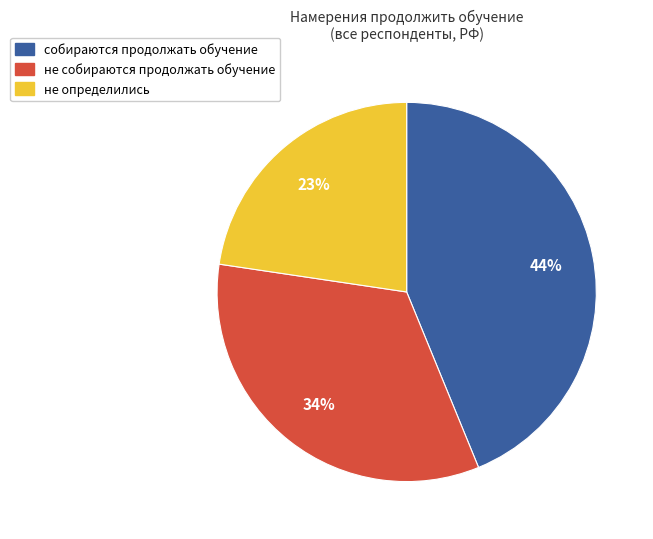

To the nearest percent, what percentage of the pie is не определились?

23%